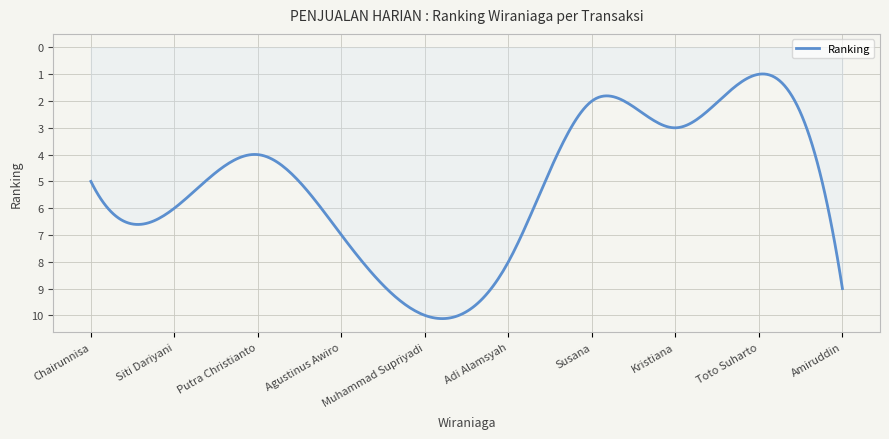

What is the maximum value shown in the chart?

10.1